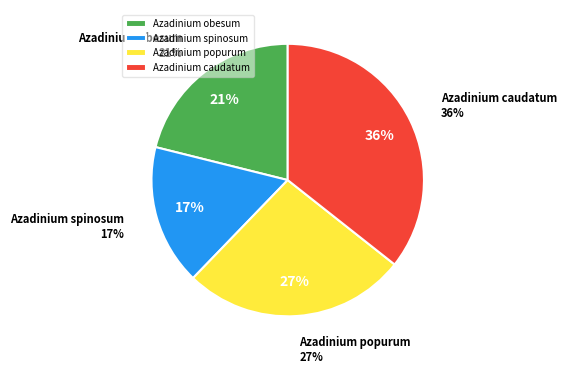

Count the number of slices in the pie.

4